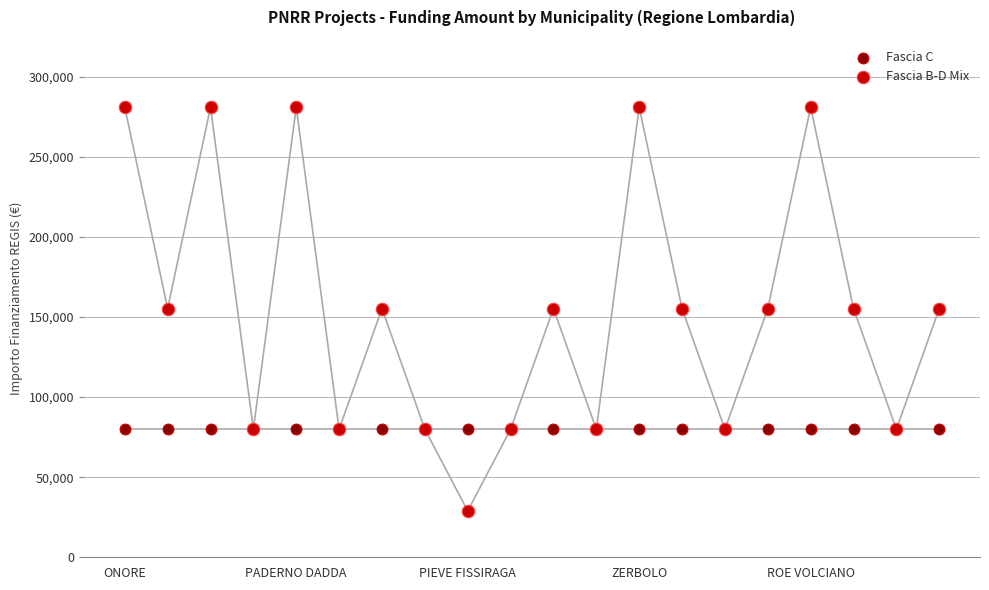

Which series reaches the minimum Y coordinate?

Fascia B-D Mix